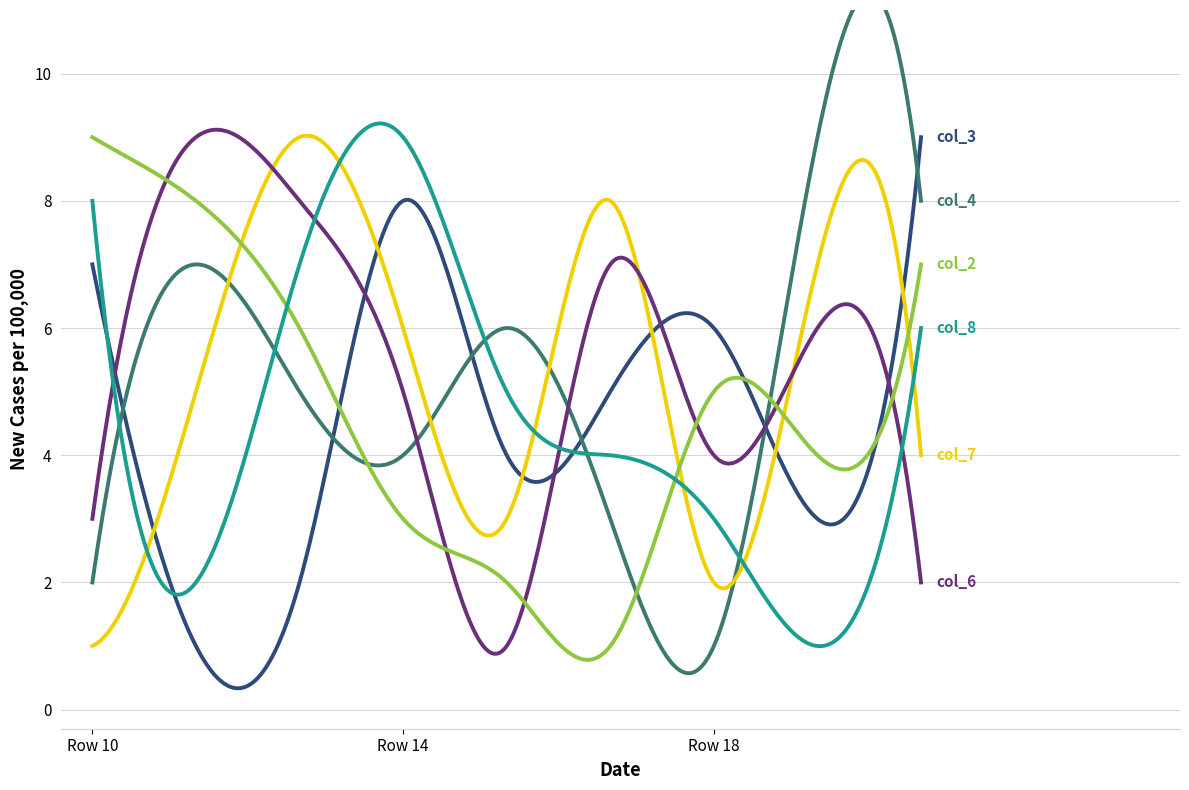

What is the maximum value shown in the chart?

9